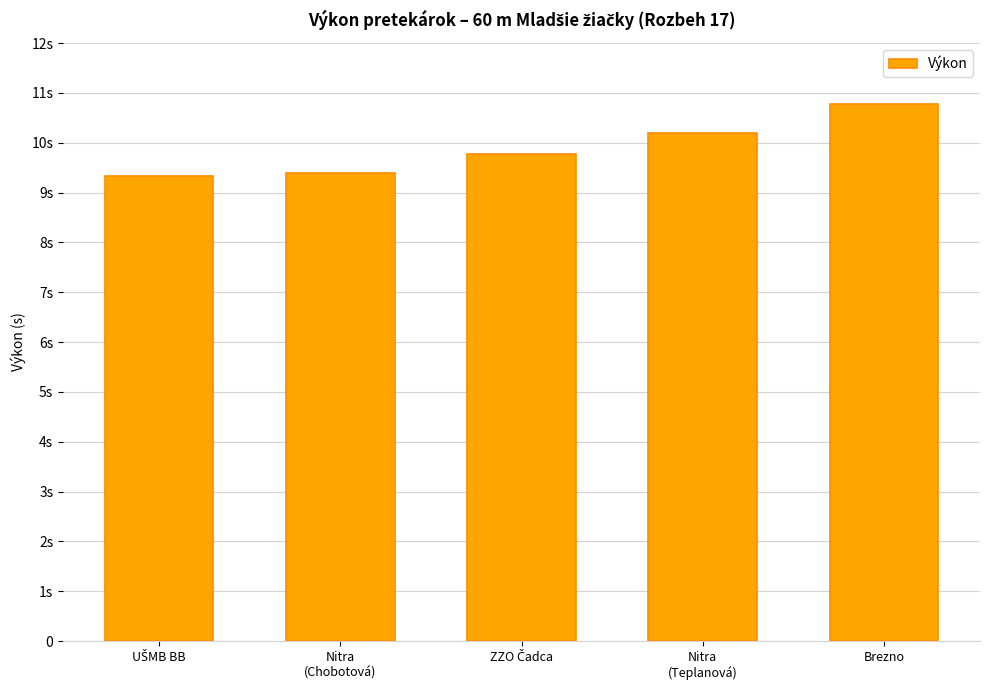

Does the chart contain stacked bars?

No